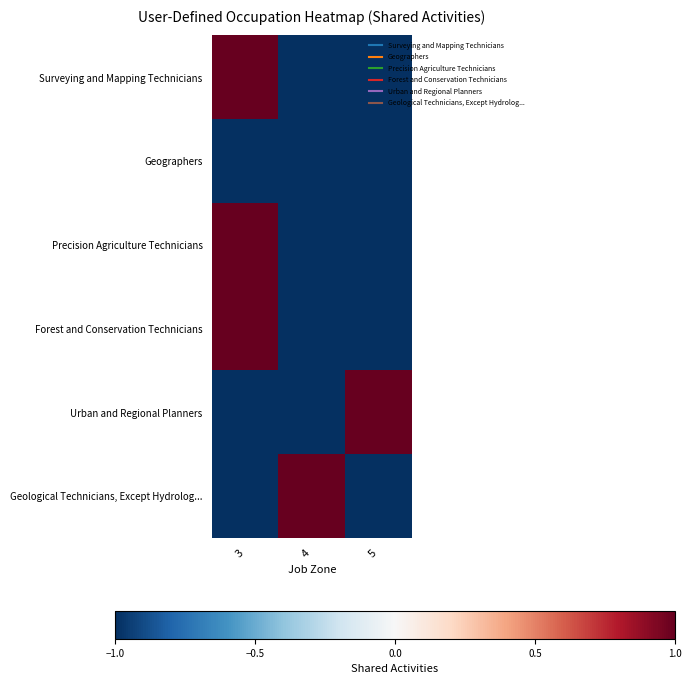

What is the smallest value displayed?

-1